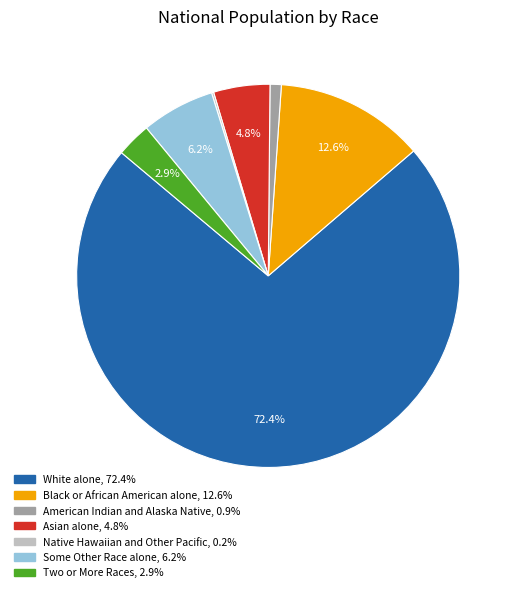

Which category has the biggest portion of the pie?

White alone